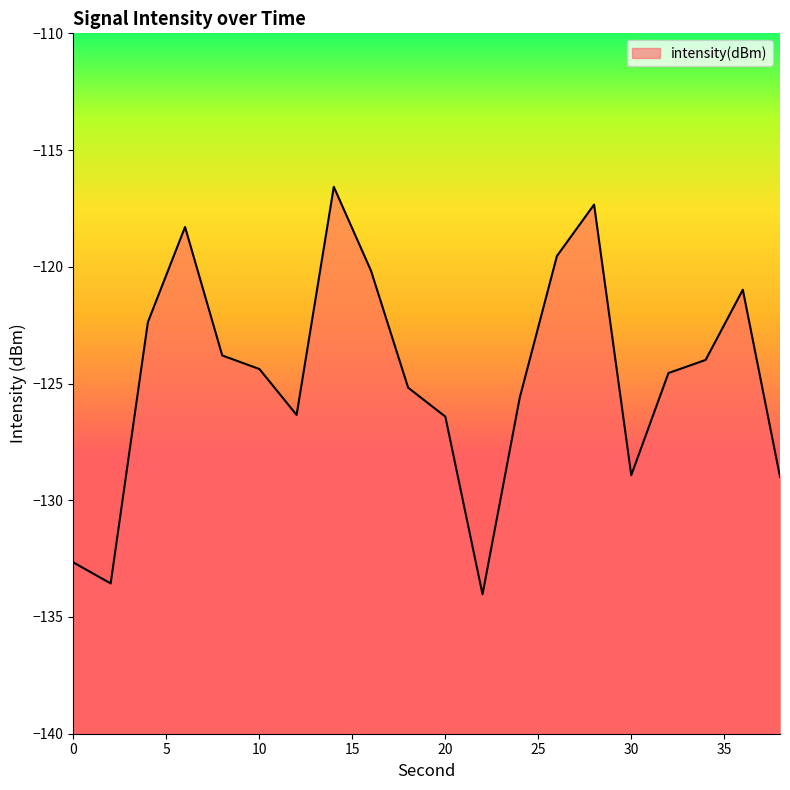

What is the value of the 10th point from the left?

-125.2